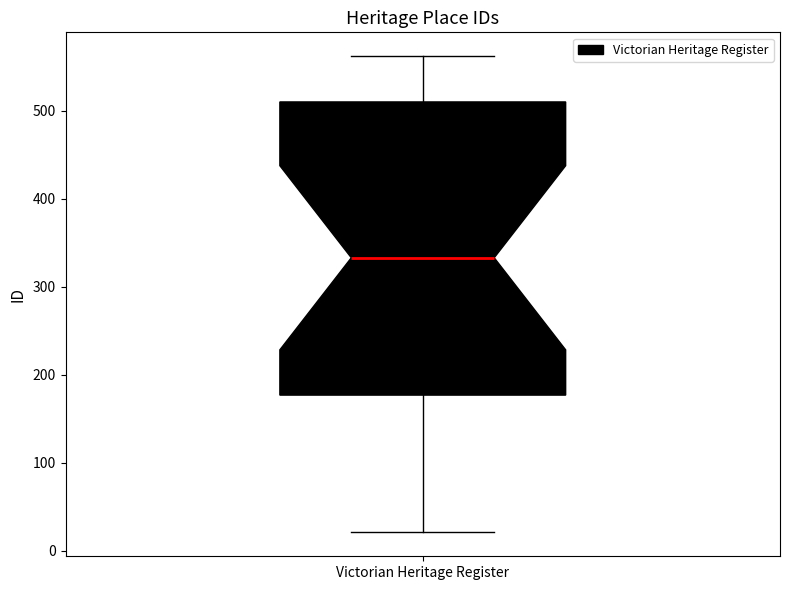

Transcribe this box plot: give where the median line is, the range the box spans, and where the two whiskers end, as read against the y-axis. The values are not printed on the chart, so give them approximately, as read against the axis.

median 330, box 180 to 510, whiskers 20 to 560